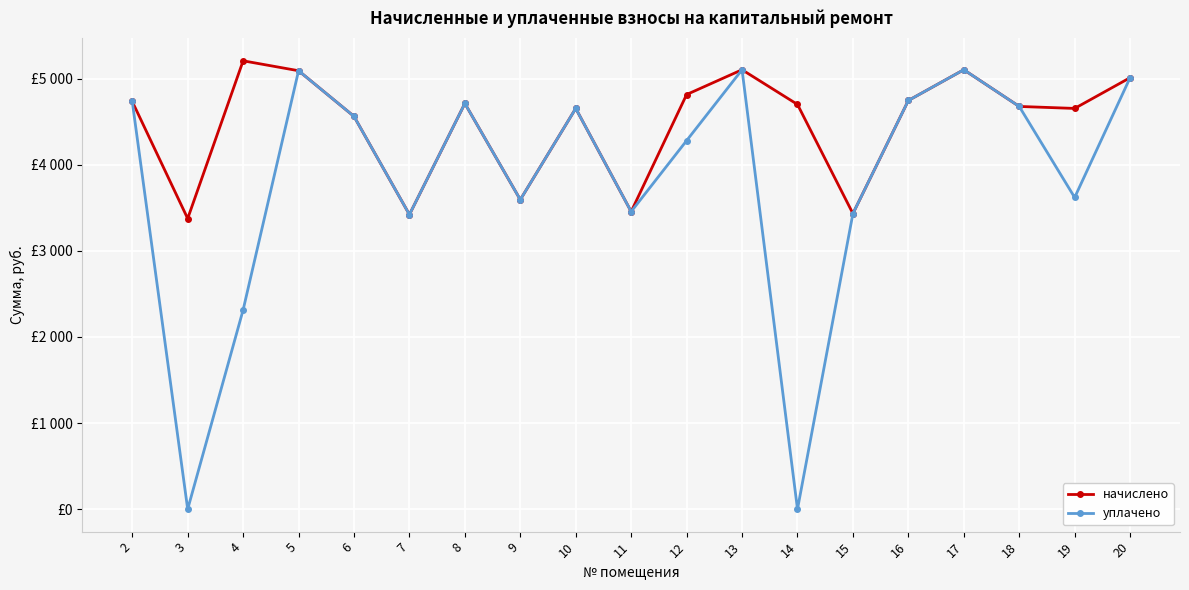

Does the chart have visible grid lines?

Yes